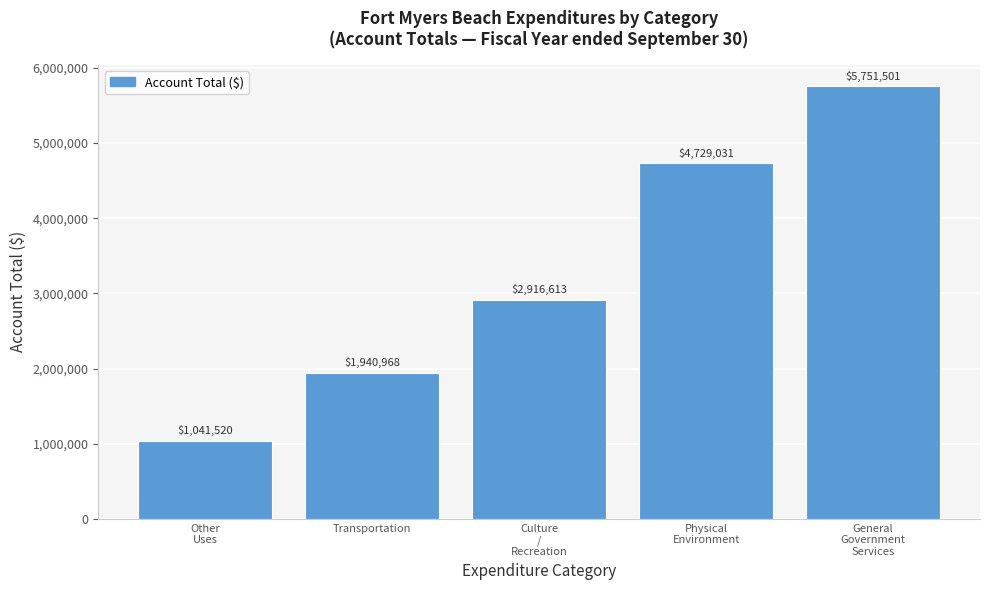

Reading left to right, list all the values displayed in this chart.

1041520	1940968	2916613	4729031	5751501